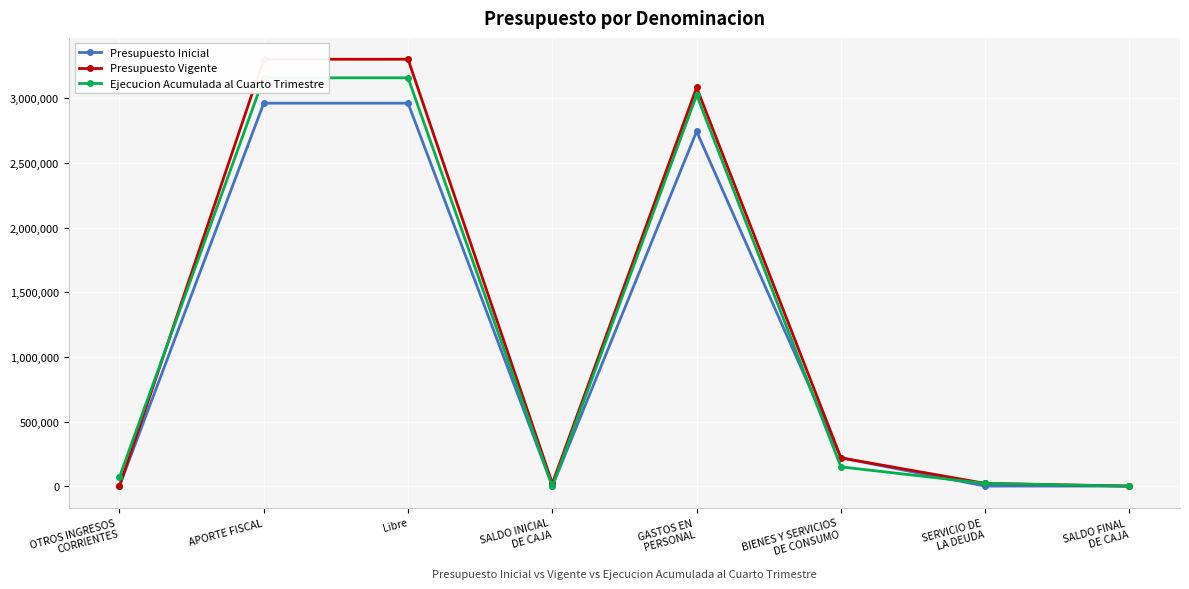

Where is Presupuesto Vigente nearest to the value 1652045?

BIENES Y SERVICIOS
DE CONSUMO